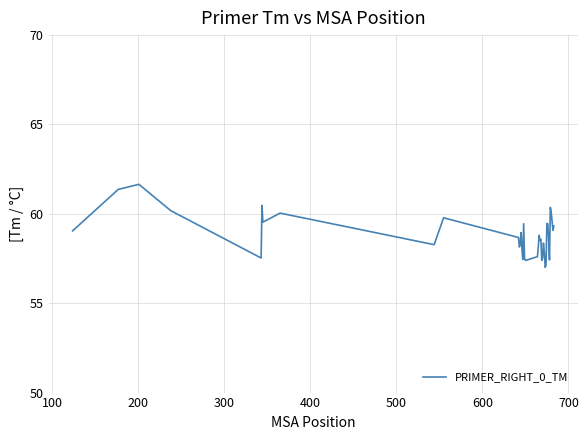

What is the maximum value shown in the chart?

61.7